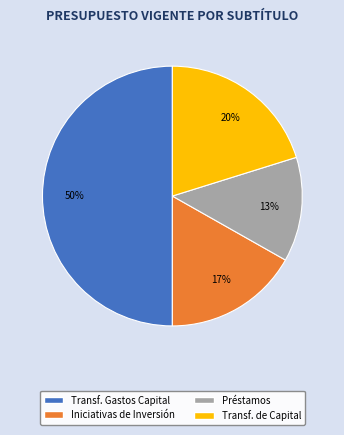

Count the number of slices in the pie.

4